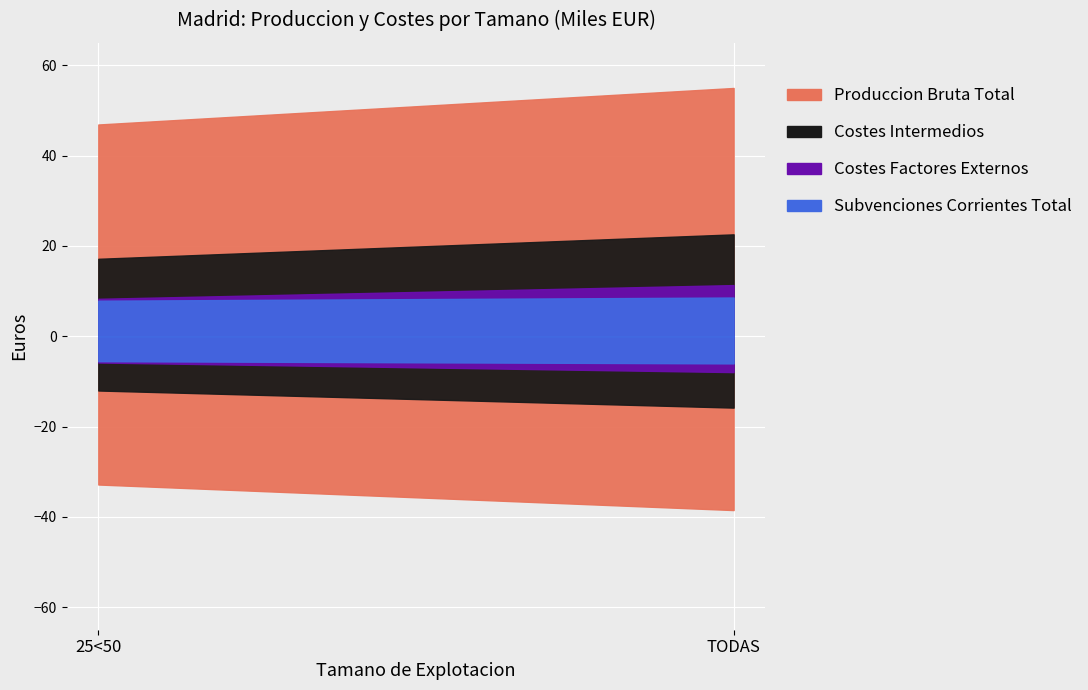

What is the label of the 1st point from the left?

25<50